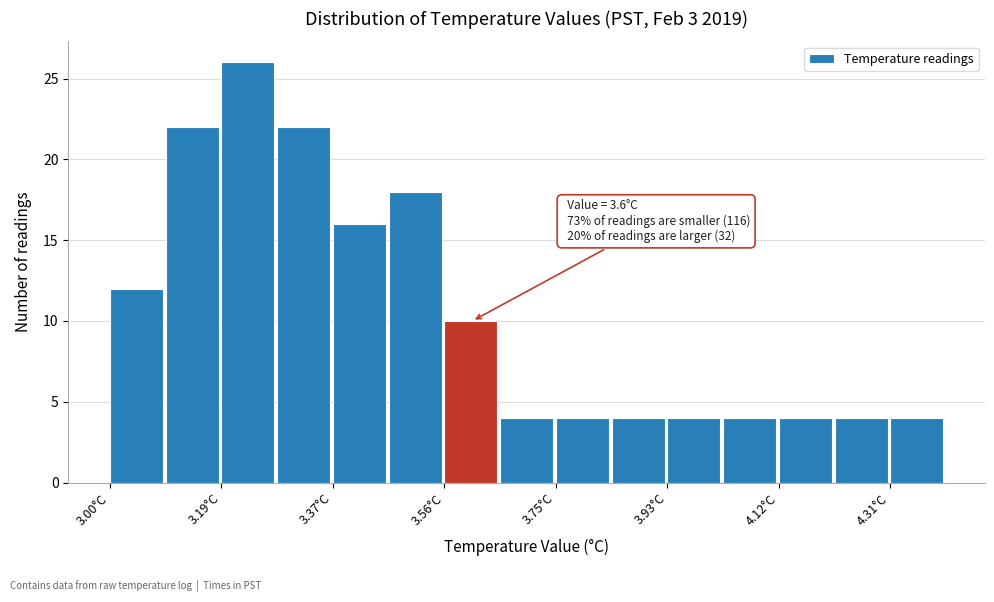

Which range on the x-axis has the tallest bar?

3.18 to 3.28